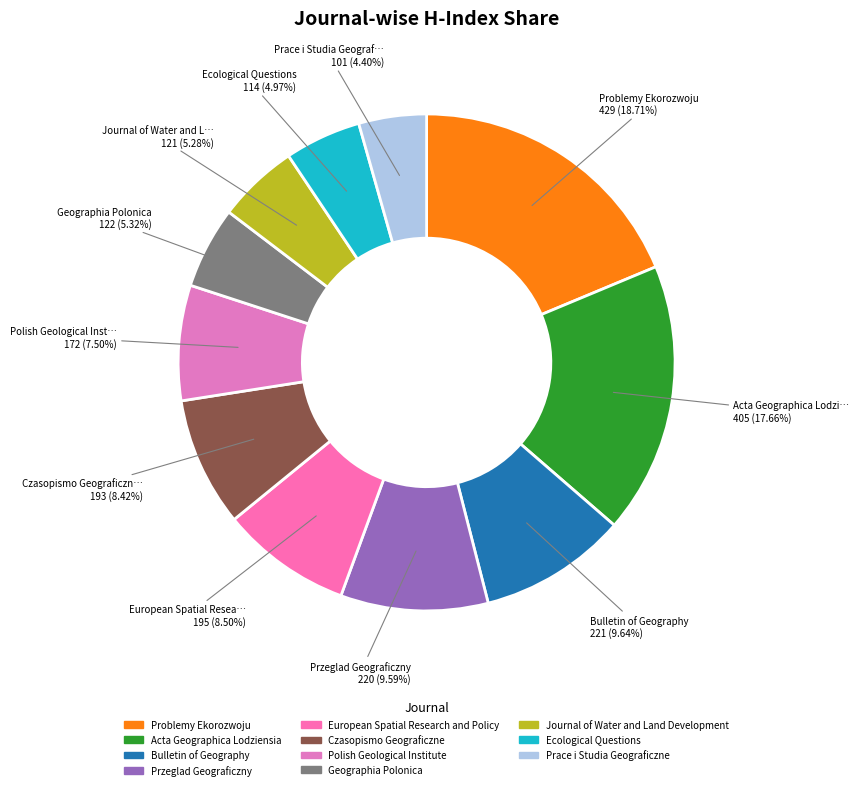

True or false: Acta Geographica Lodziensia accounts for 18% of the total.

True